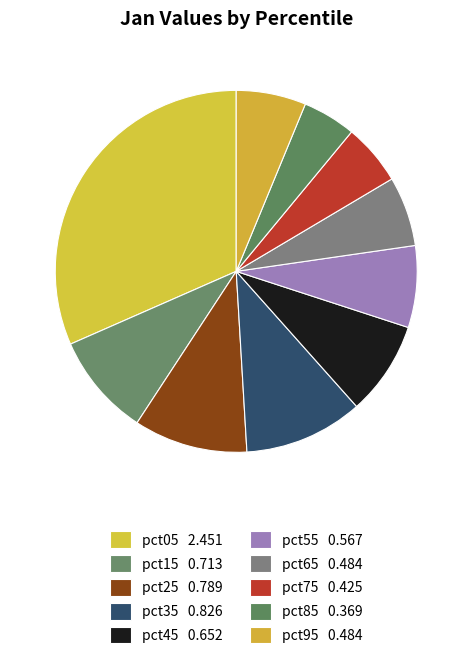

To the nearest percent, what portion does pct95 represent?

6%